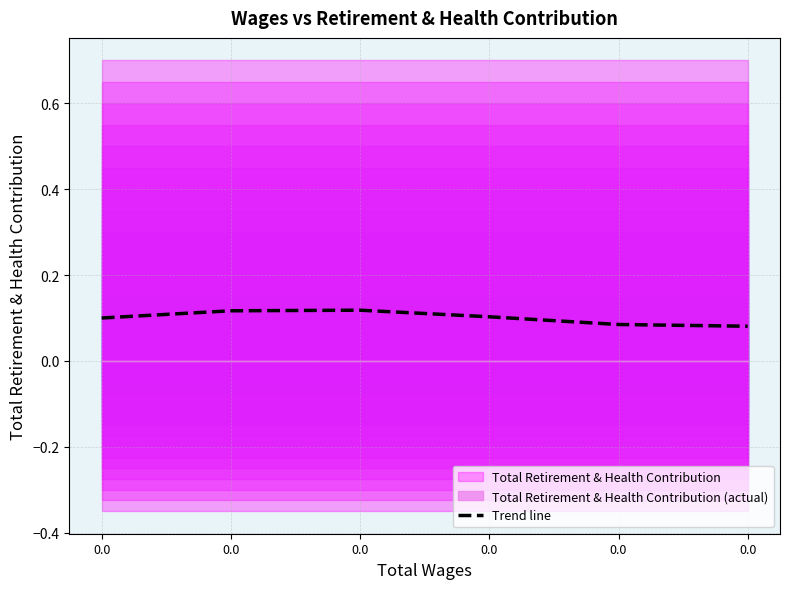

The value at 0.0 is 0.2. True or false?

False